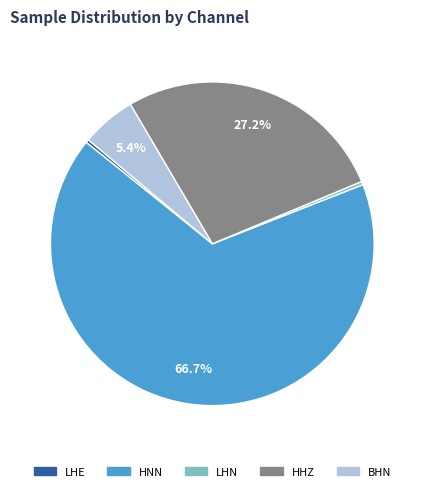

Count the number of slices in the pie.

5